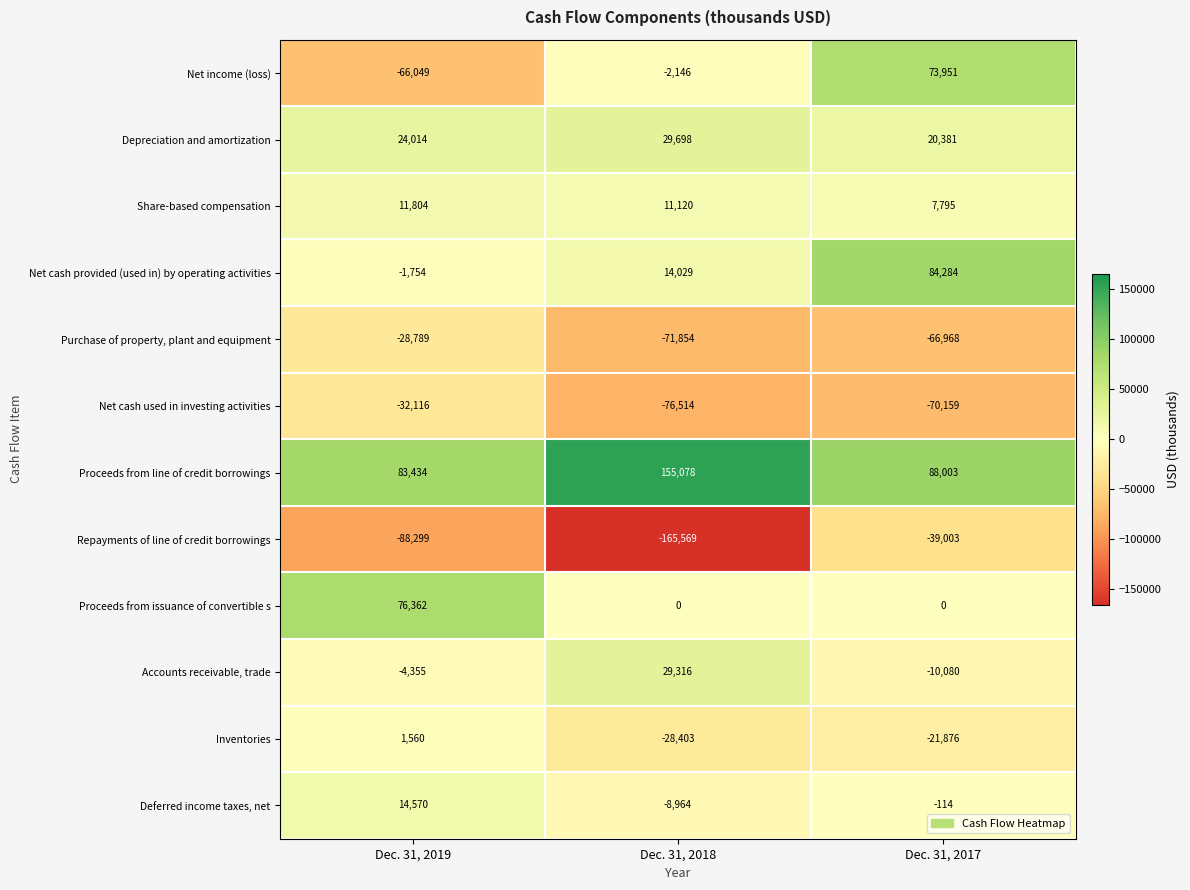

Which label corresponds to the largest value in the chart?

Dec. 31, 2018